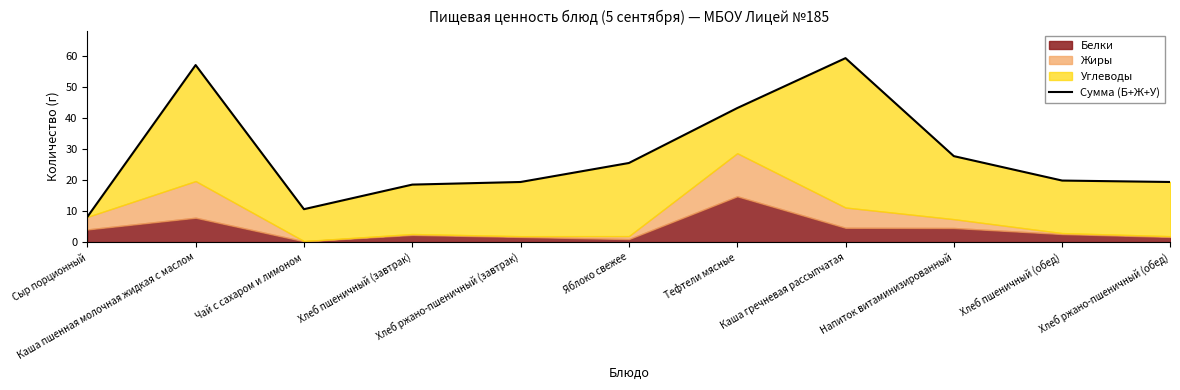

What is the greatest value displayed?

59.2